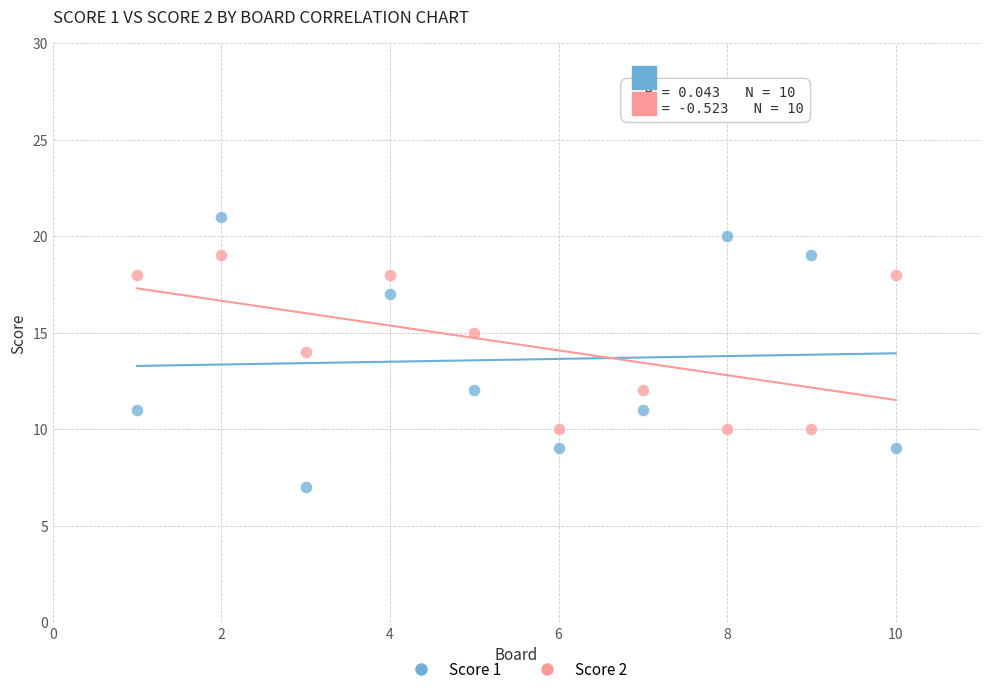

Which series contains the lowest Y value?

Score 1